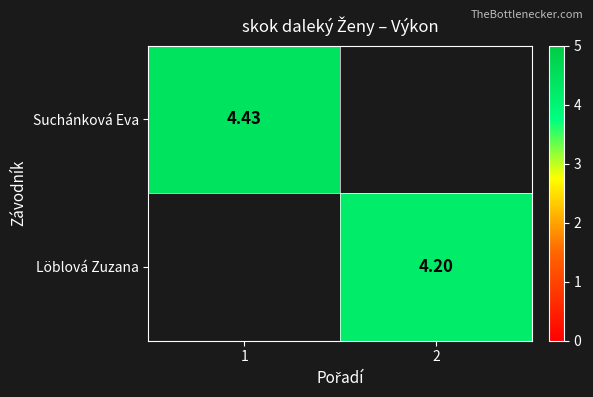

Is the value of Suchánková Eva at 1 greater than the value of Löblová Zuzana at 2?

Yes